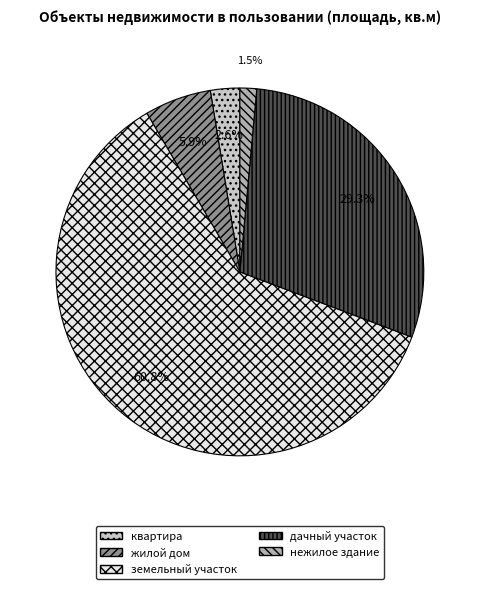

To the nearest percent, what is the difference between the квартира and земельный участок slice percentages?

58%